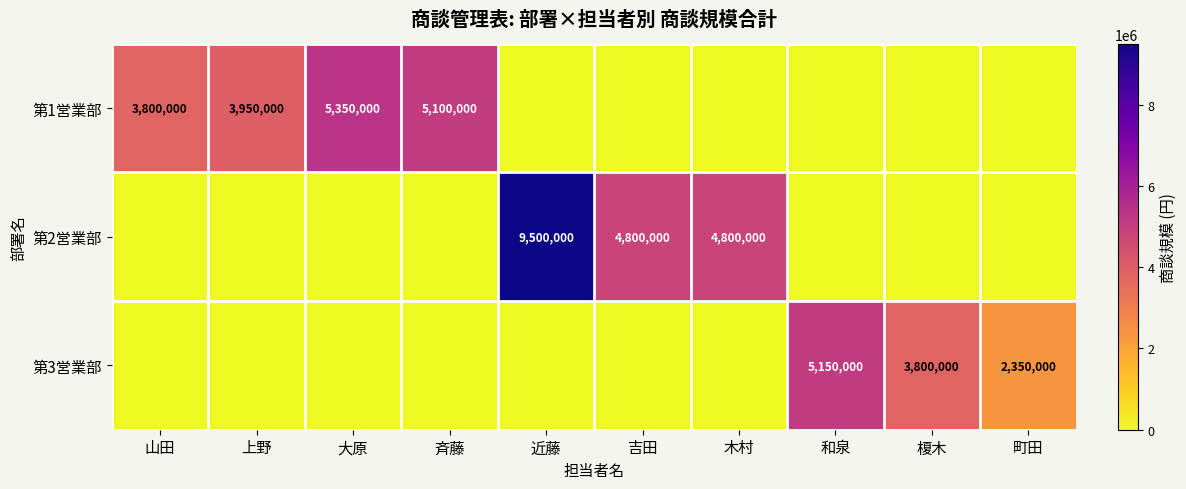

Is it true that 第1営業部 equals 3950000 at 上野?

True